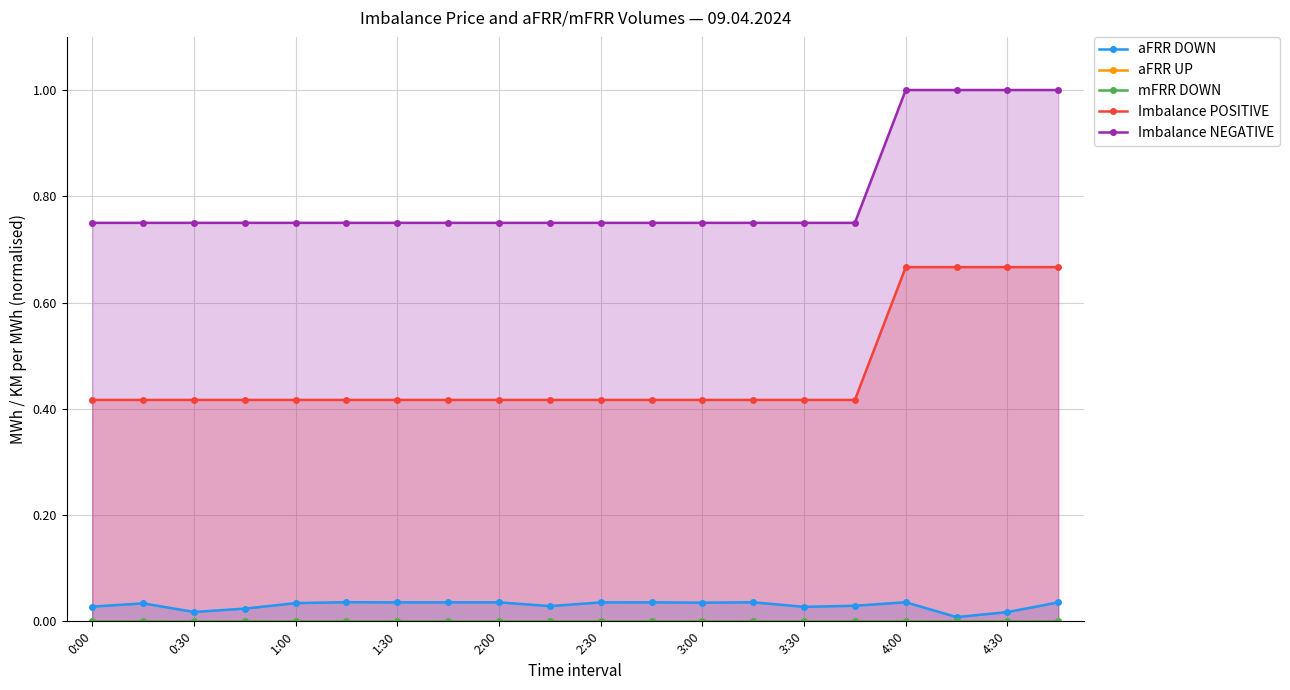

True or false: Imbalance NEGATIVE and Imbalance POSITIVE intersect in this chart.

False